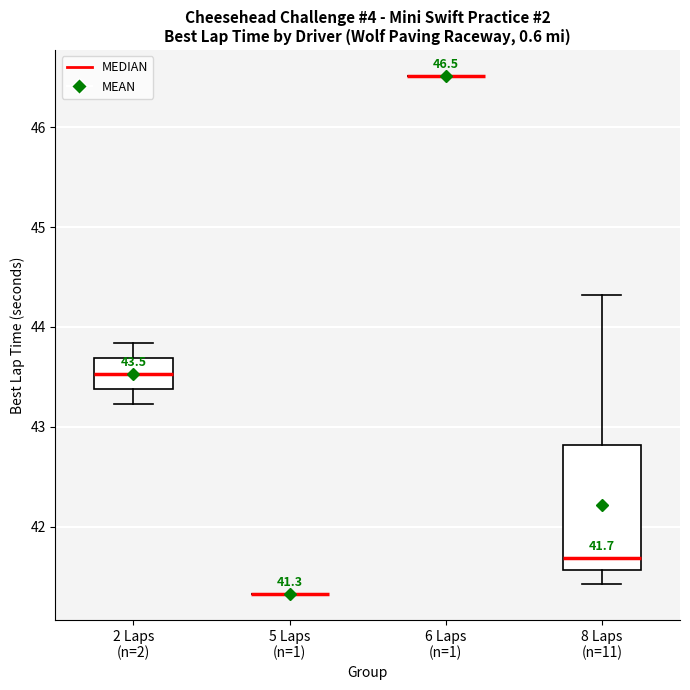

Which box is the tallest, from its lower edge to its upper edge?

8 Laps (n=11)